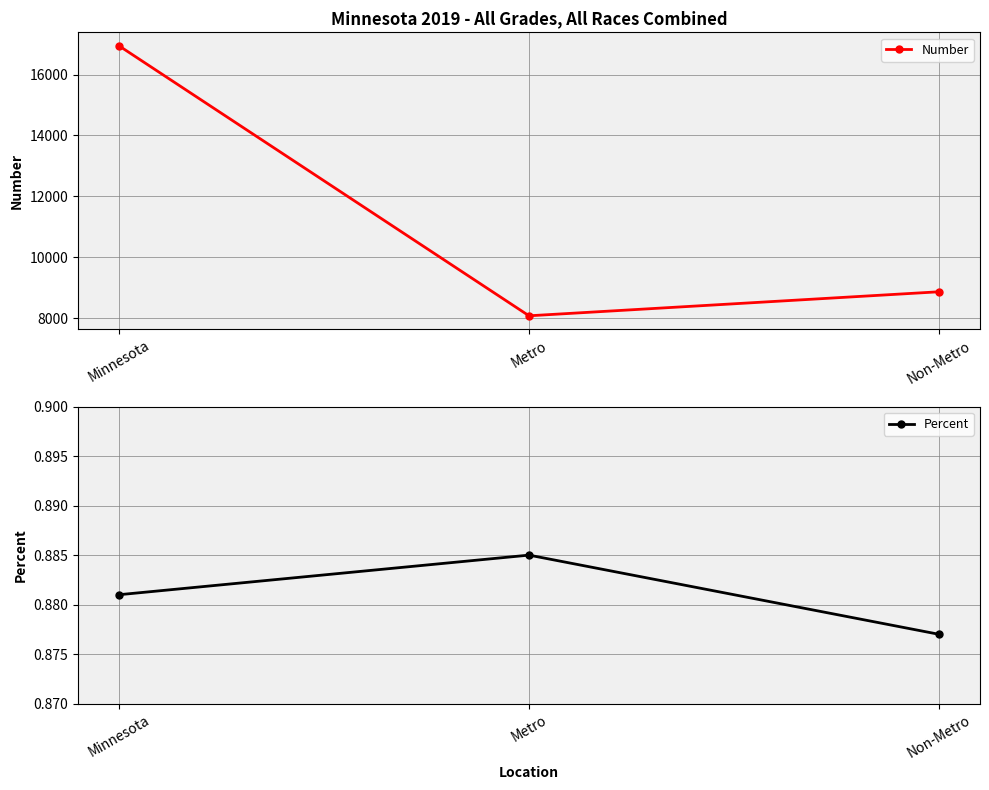

True or false: Percent has a value of 1.5 at Non-Metro.

False